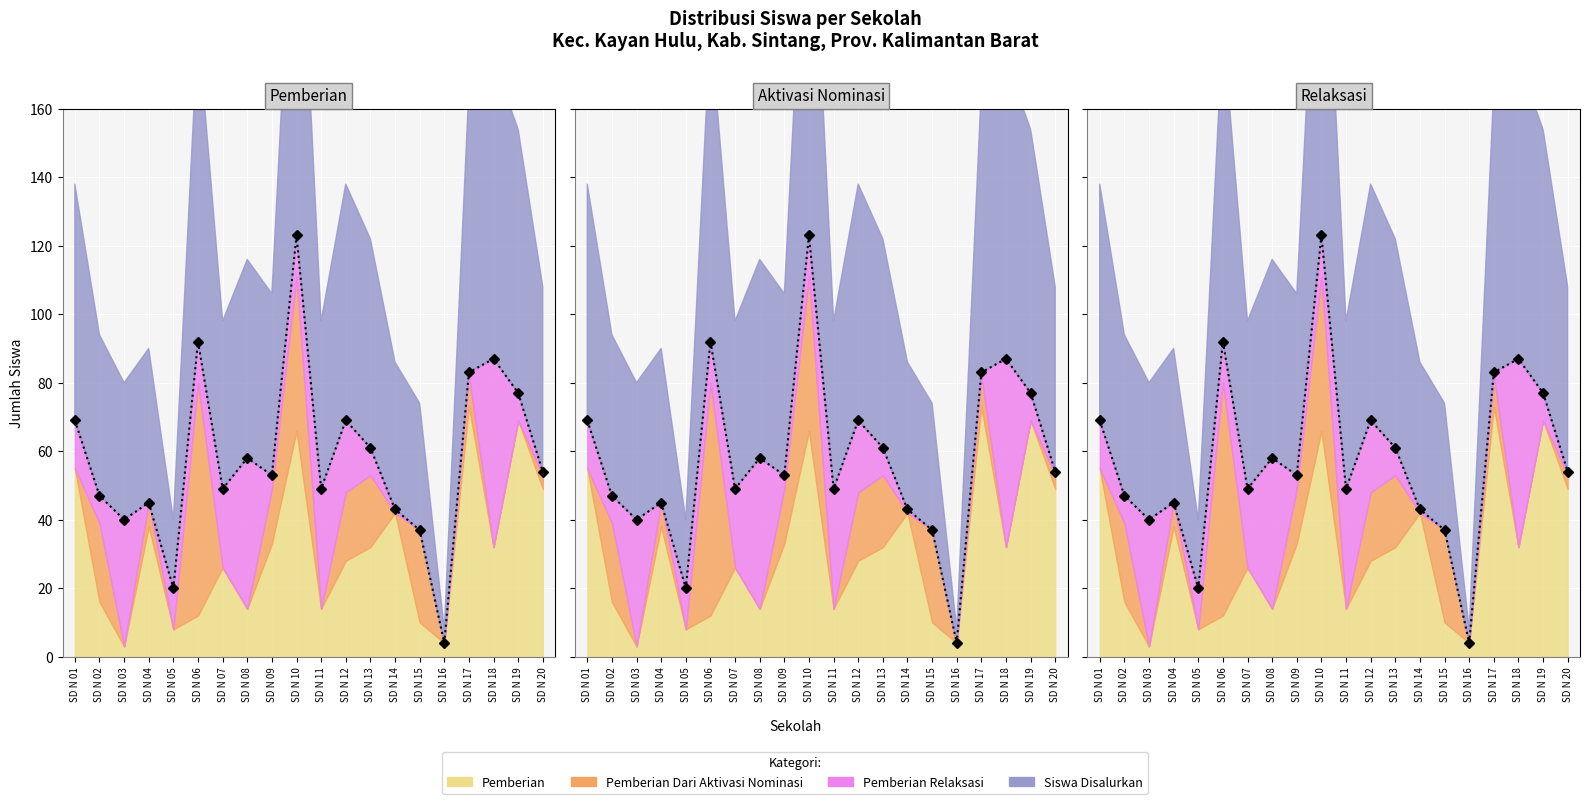

Which series has the largest range (max minus min)?

Siswa Disalurkan